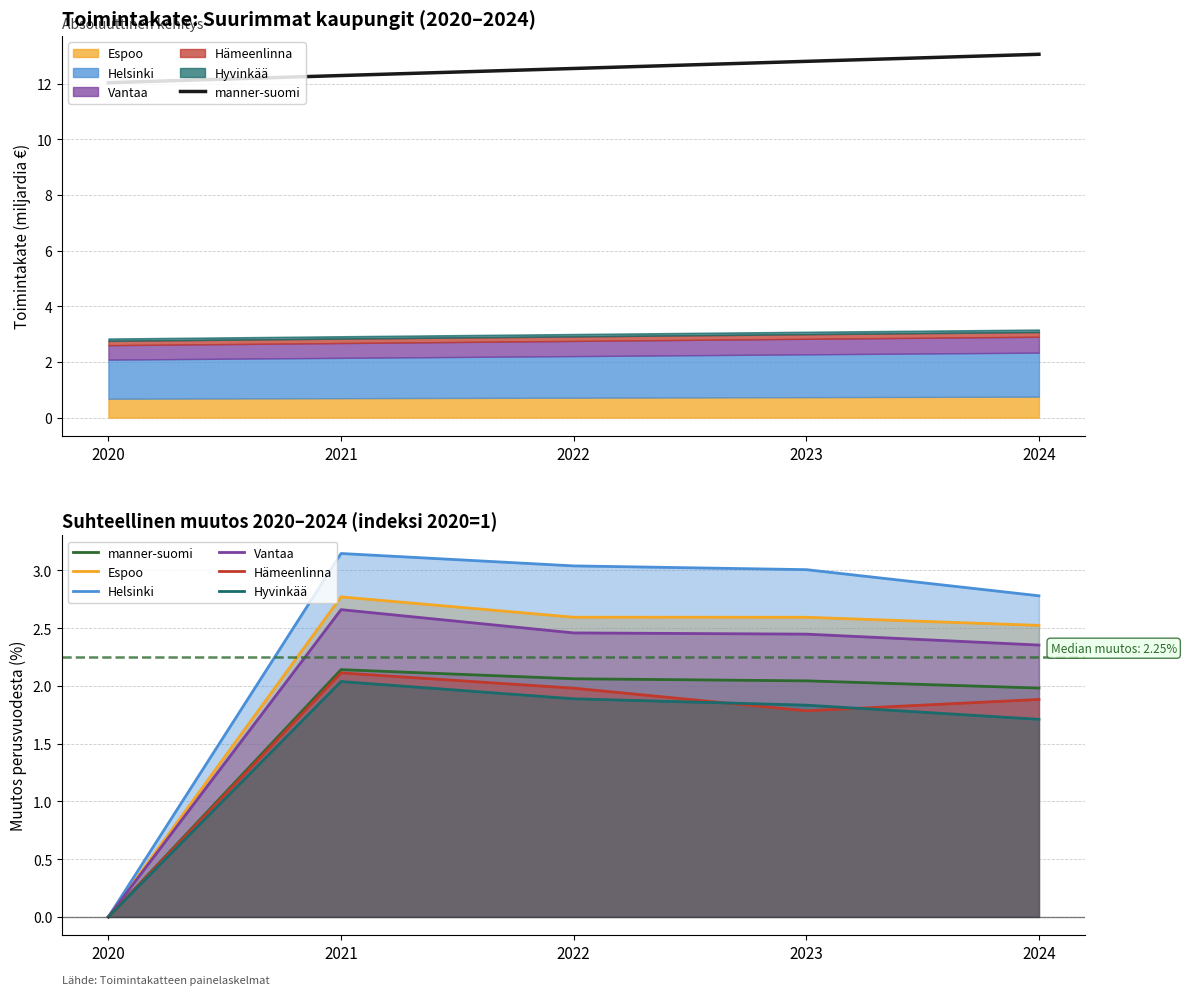

What are all the series names shown in the legend?

manner-suomi, Espoo, Helsinki, Vantaa, Hämeenlinna, Hyvinkää